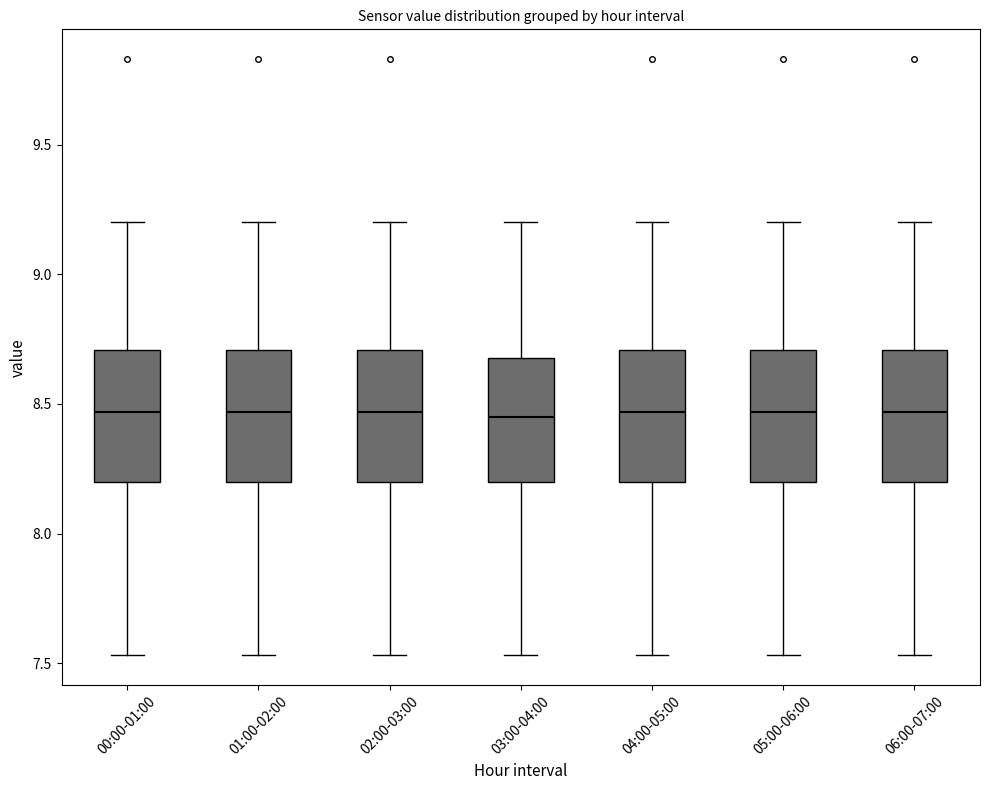

Where is the upper edge of the box for 05:00-06:00 on the y-axis? The values are not printed on the chart, so give them approximately, as read against the axis.

8.70